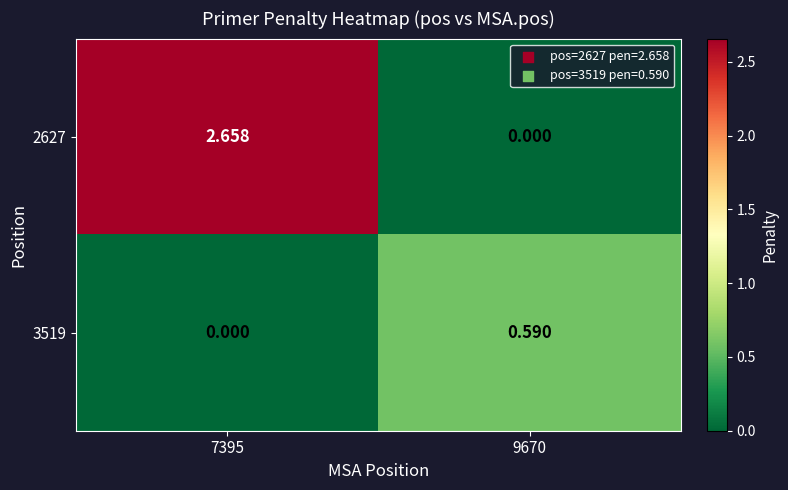

Rank the series at 9670 from lowest to highest value.

2627, 3519